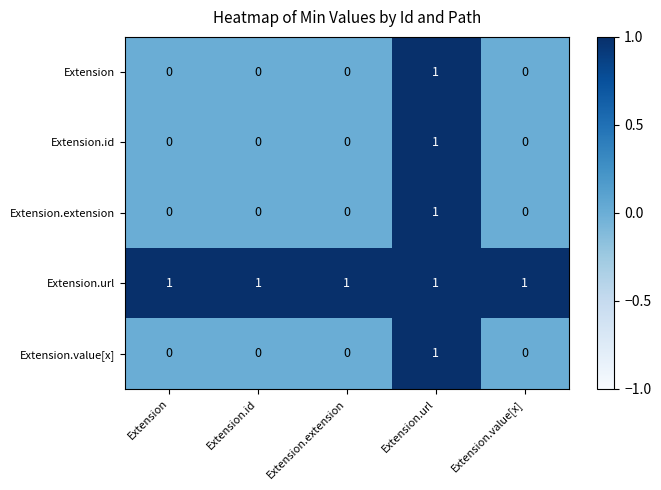

Is it true that Extension.url equals 1 at Extension.url?

True